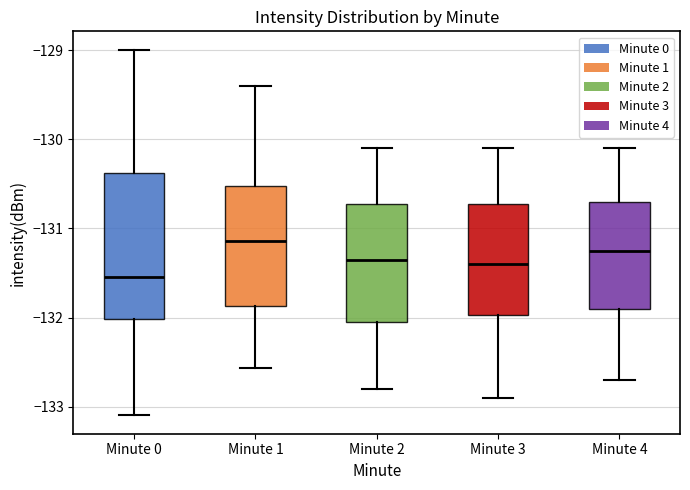

Where is the upper edge of the box for Minute 2 on the y-axis? The values are not printed on the chart, so give them approximately, as read against the axis.

-130.7